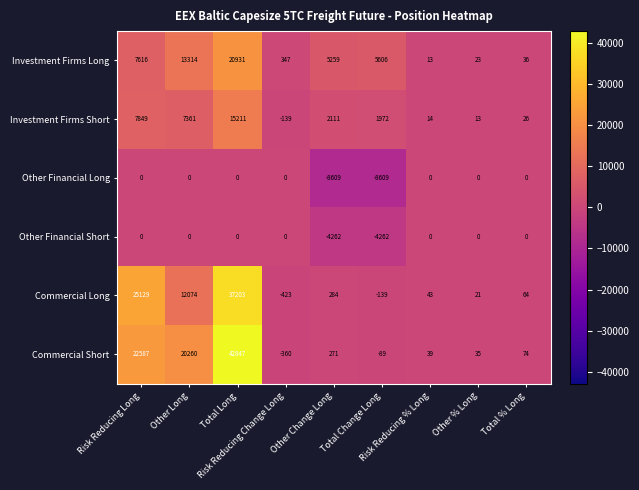

Which series has the largest total across all categories?

Commercial Short